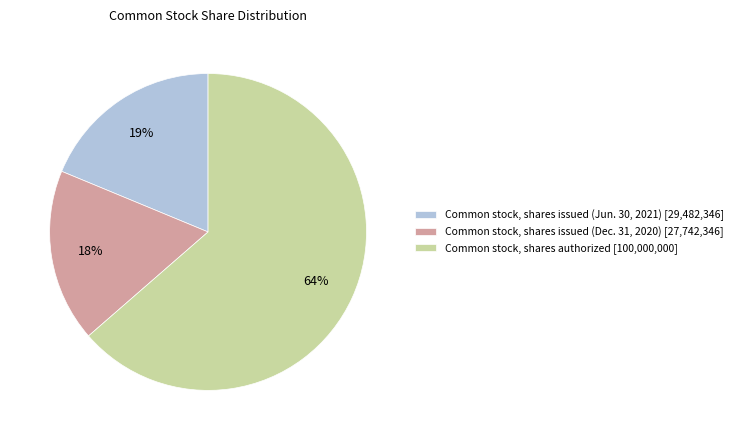

Between Common stock, shares issued (Dec. 31, 2020) and Common stock, shares issued (Jun. 30, 2021), which is larger?

Common stock, shares issued (Jun. 30, 2021)